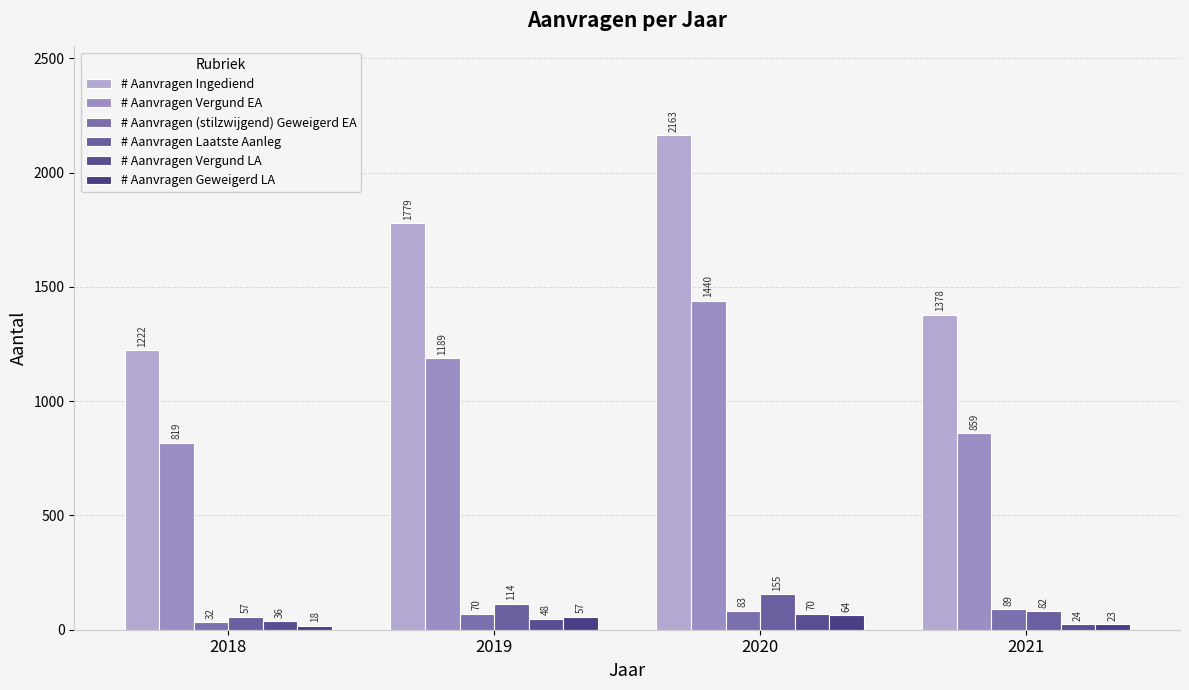

Reading left to right, extract all data points from this chart.

# Aanvragen Ingediend: 1222	1779	2163	1378
# Aanvragen Vergund EA: 819	1189	1440	859
# Aanvragen (stilzwijgend) Geweigerd EA: 32	70	83	89
# Aanvragen Laatste Aanleg: 57	114	155	82
# Aanvragen Vergund LA: 36	48	70	24
# Aanvragen Geweigerd LA: 18	57	64	23